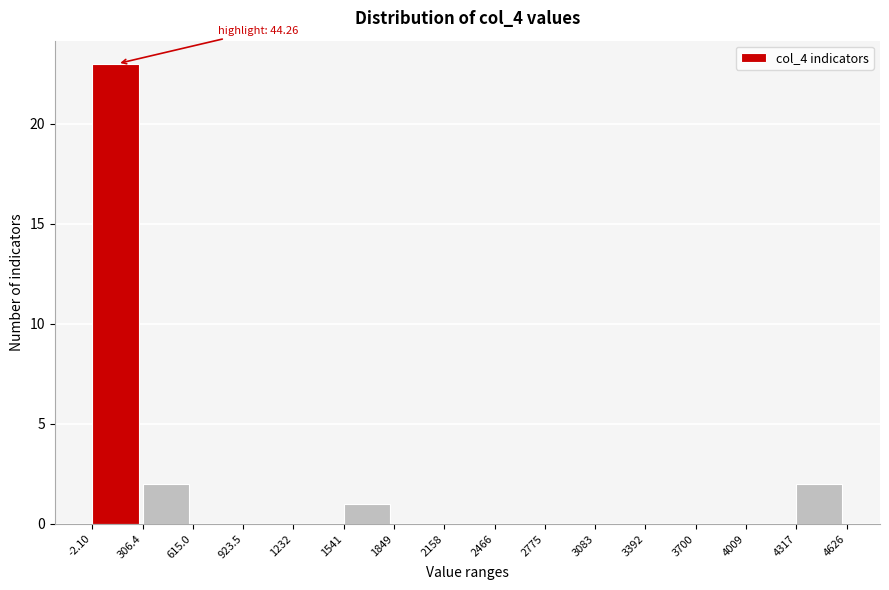

Which range on the x-axis has the tallest bar?

-2.10 to 306.4